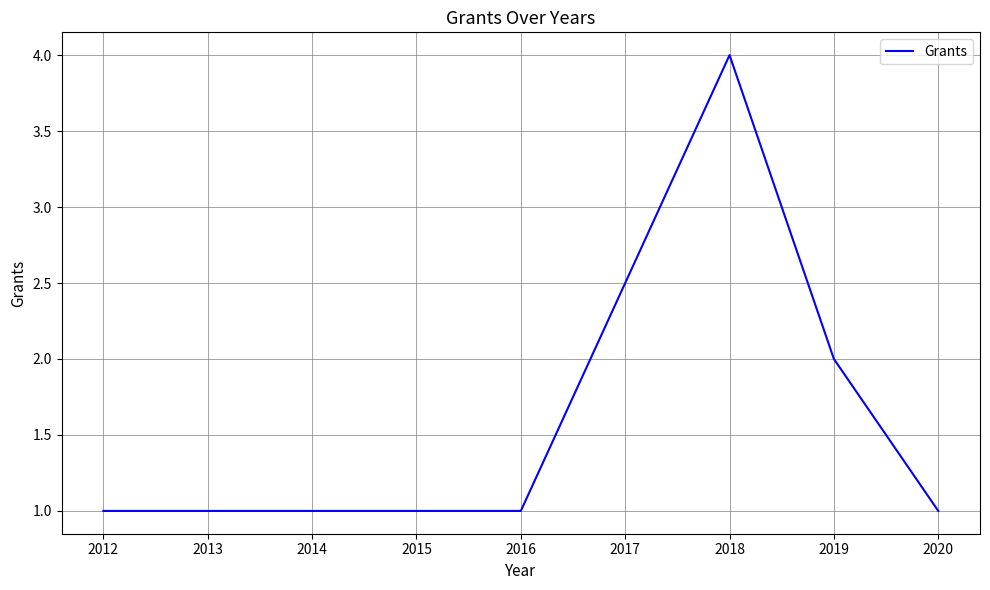

What is the sum of the values at 2014 and 2018?

5